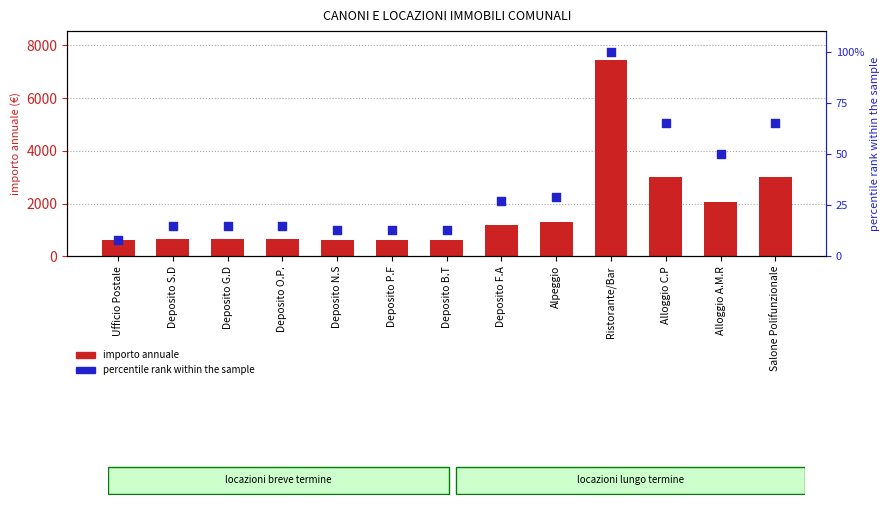

At how many categories does at least one series exceed 1943?

4